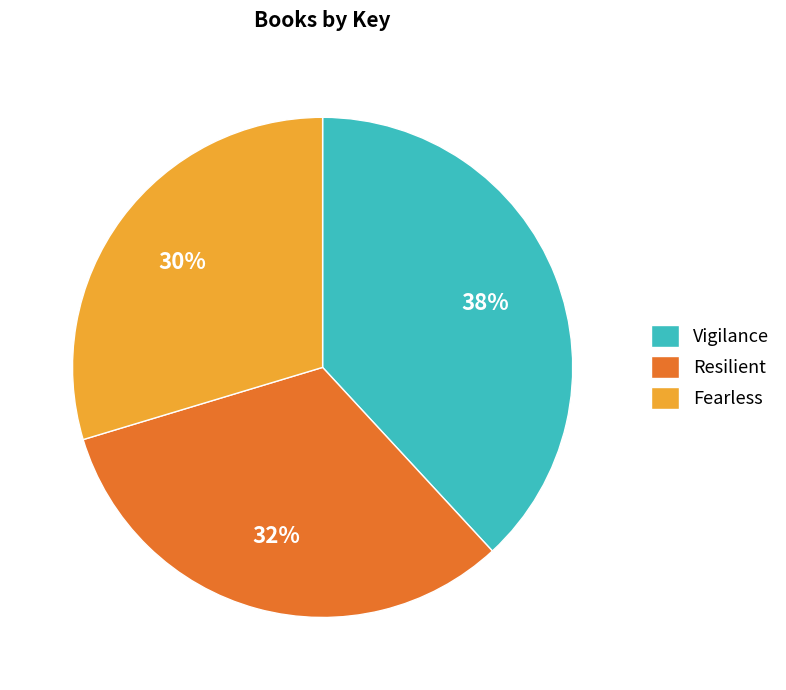

What is the smallest slice in the pie chart?

Fearless